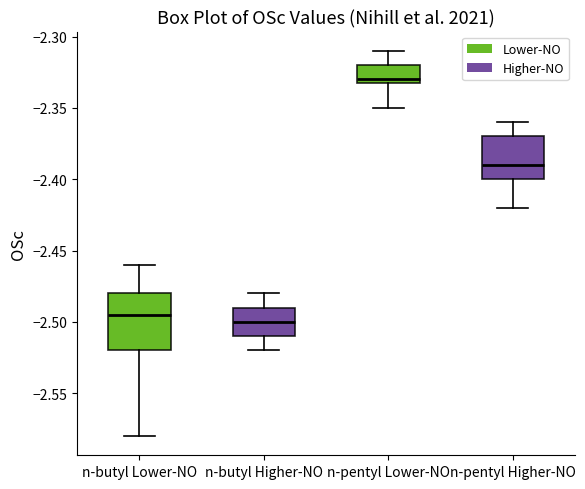

Comparing the boxes themselves (not the whiskers), which one is the tallest?

n-butyl Lower-NO